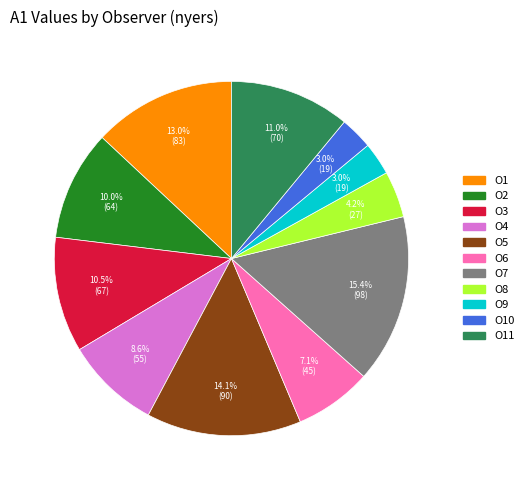

Does any single category account for the majority?

No